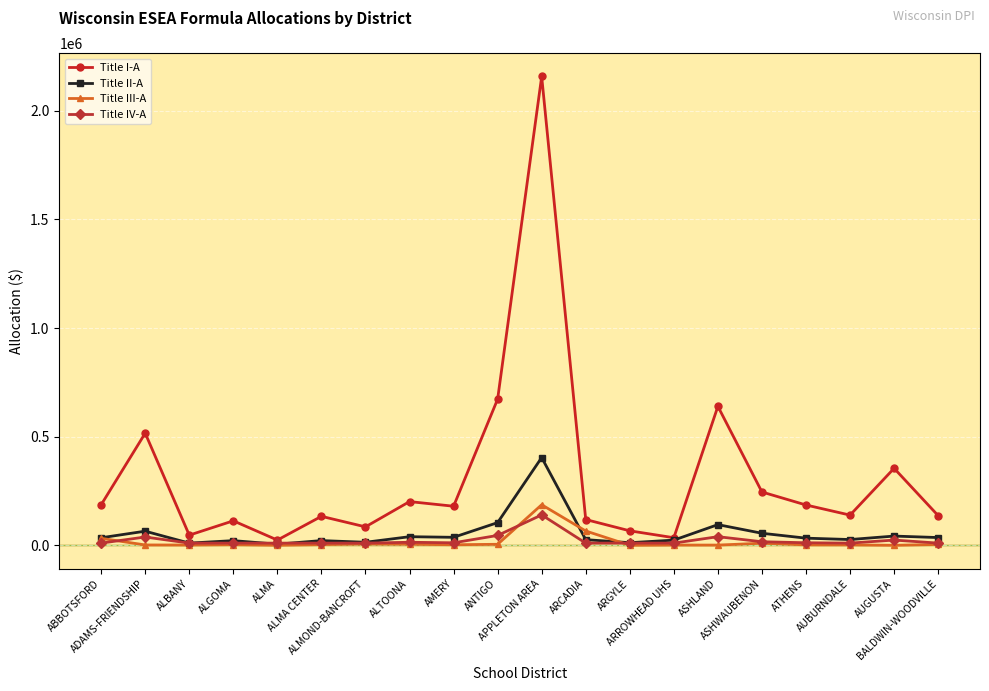

What are all the series names shown in the legend?

Title I-A, Title II-A, Title III-A, Title IV-A